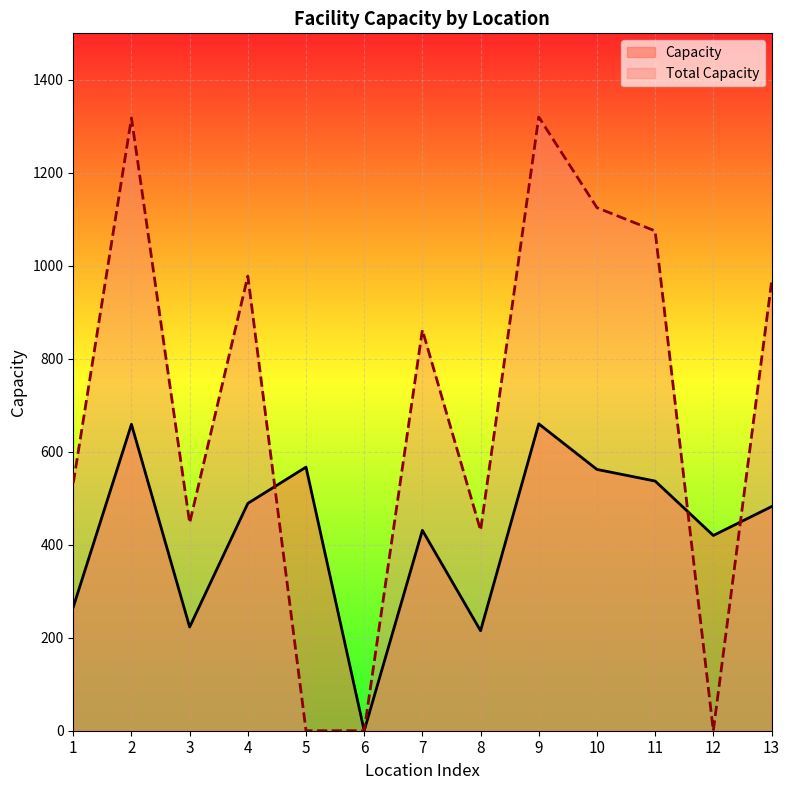

What is the value of the Capacity point at the 5th from the left?

567